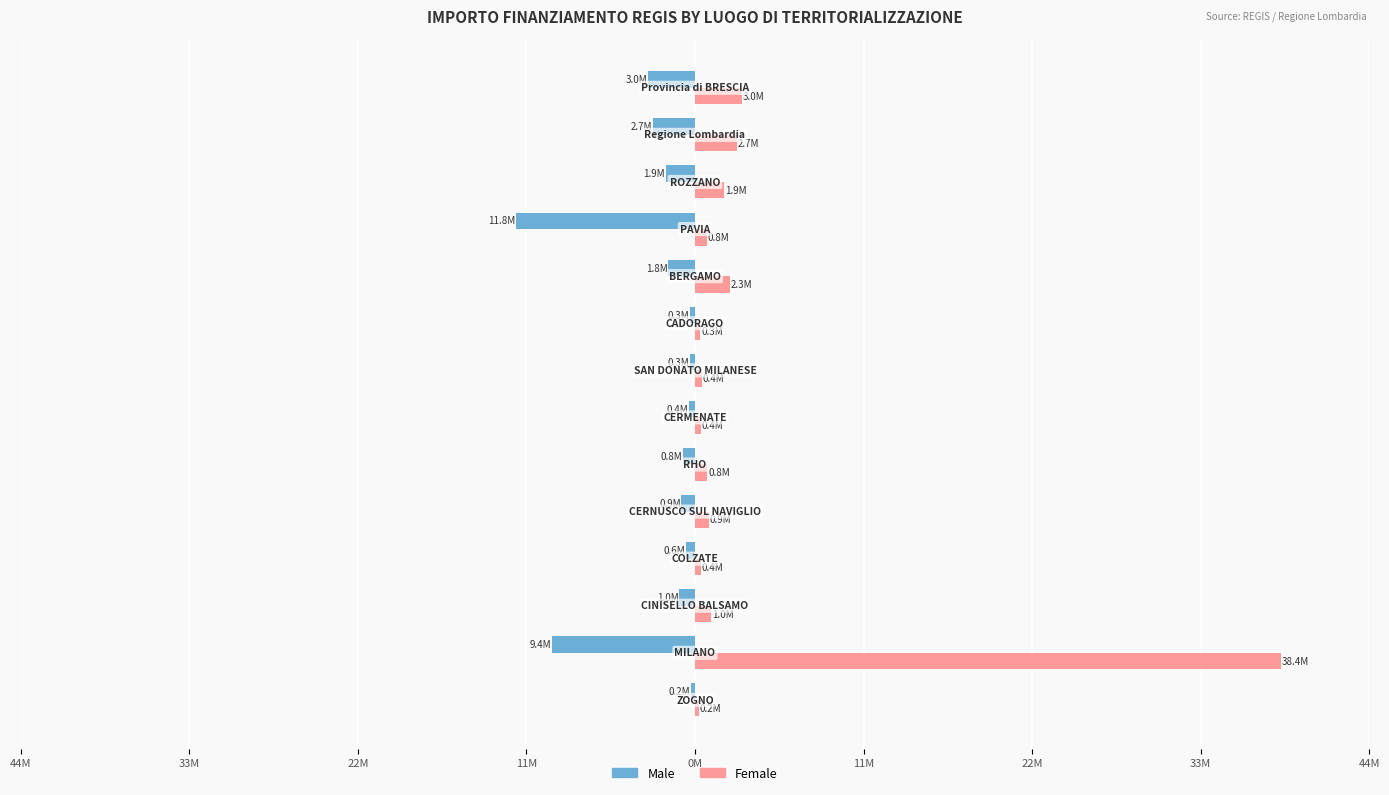

What is the minimum value shown in the chart?

-11.8